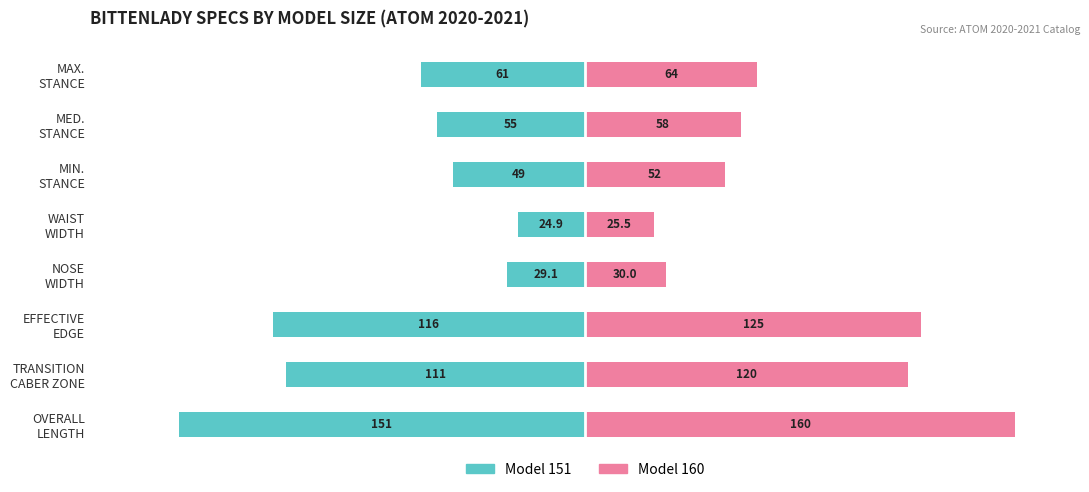

Which series has the widest spread of values?

Model 160